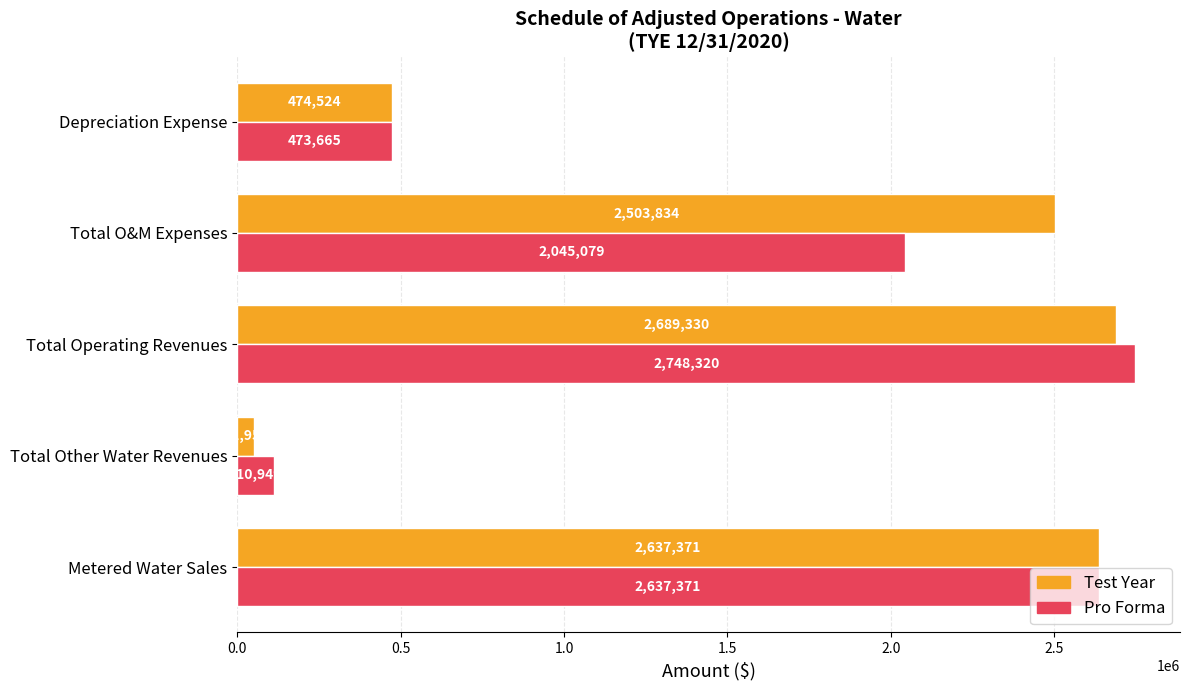

What is the smallest value displayed?

51959.0